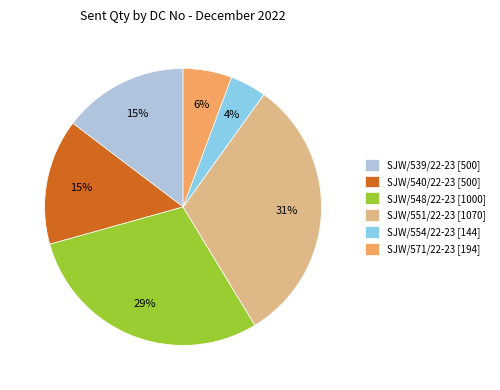

To the nearest percent, what is the average slice percentage?

17%